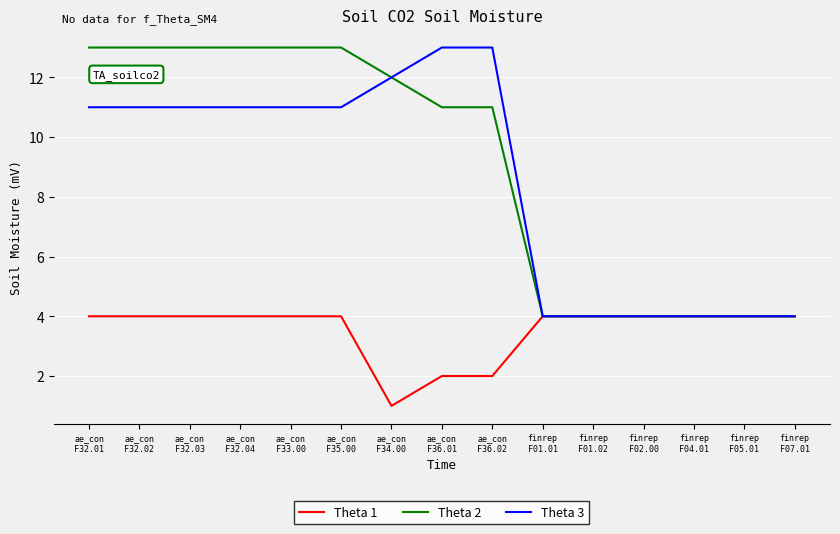

Which series has the largest total across all categories?

Theta 2